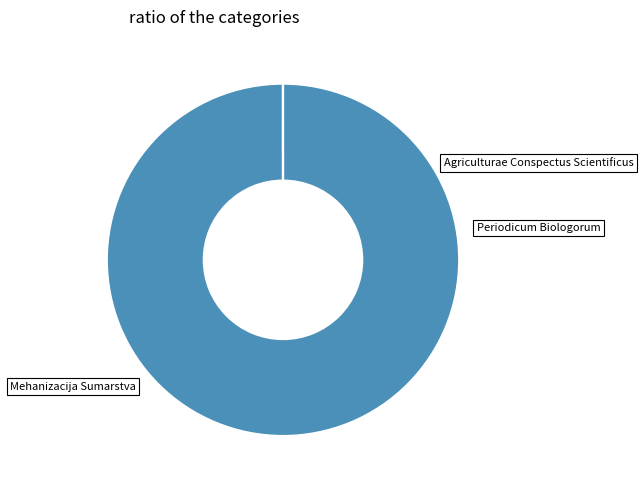

Rank the categories by value from highest to lowest.

Agriculturae Conspectus Scientificus, Mehanizacija Sumarstva, Periodicum Biologorum